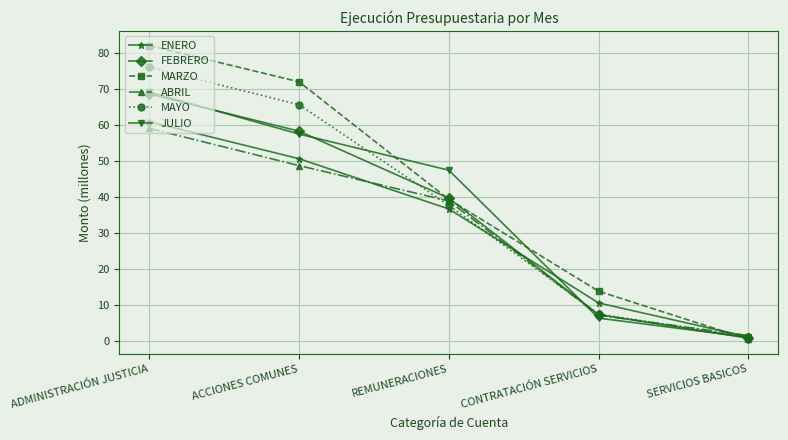

What is the value of the MARZO point at the 5th from the left?

0.6